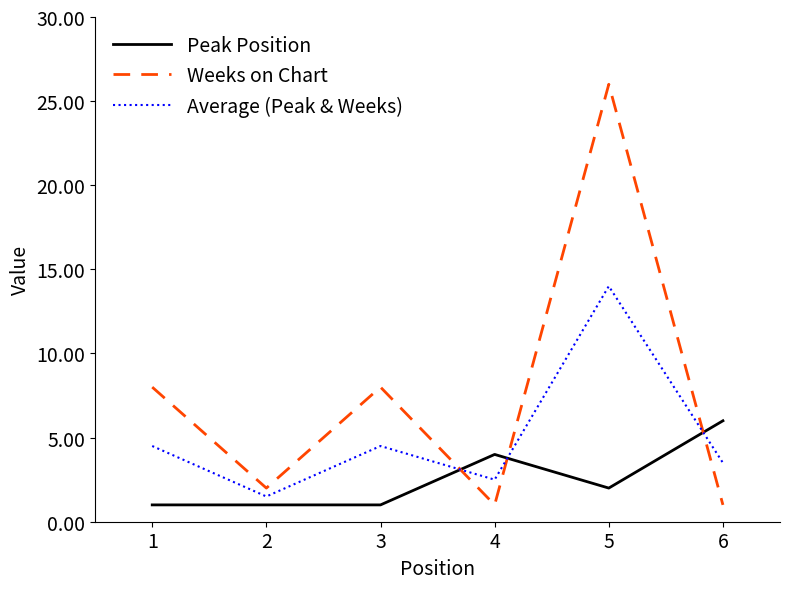

Rank the series by their maximum value, from highest to lowest.

Weeks on Chart, Average (Peak & Weeks), Peak Position